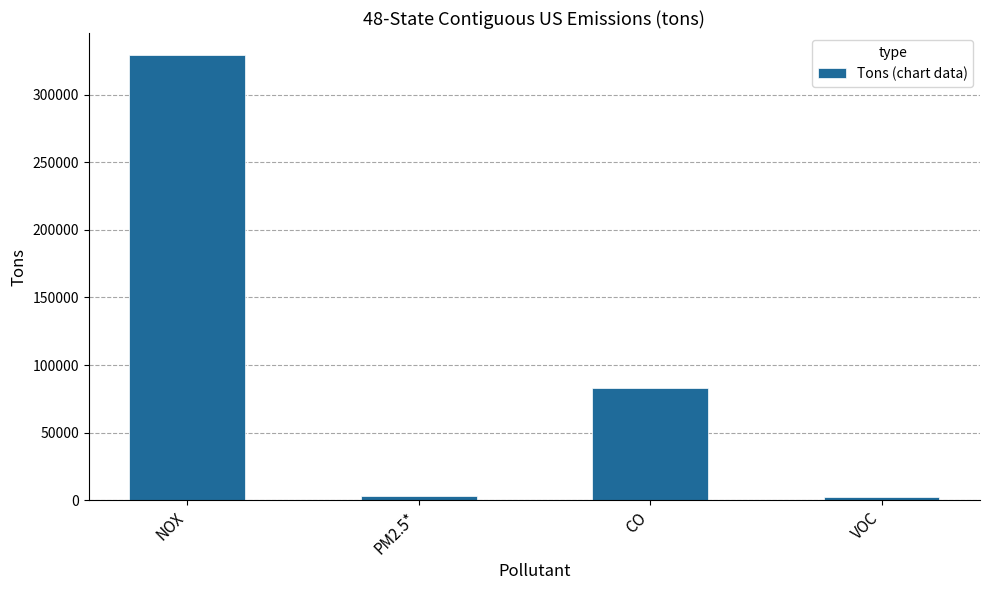

What is the difference between the values at NOX and CO?

246108.3